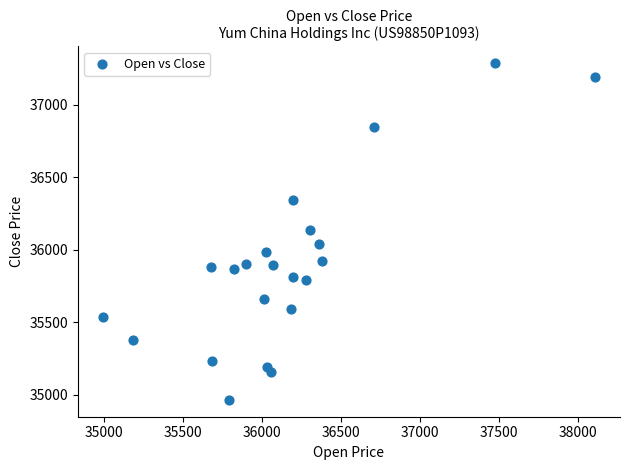

What is the range of Y values (max minus min)?

2320